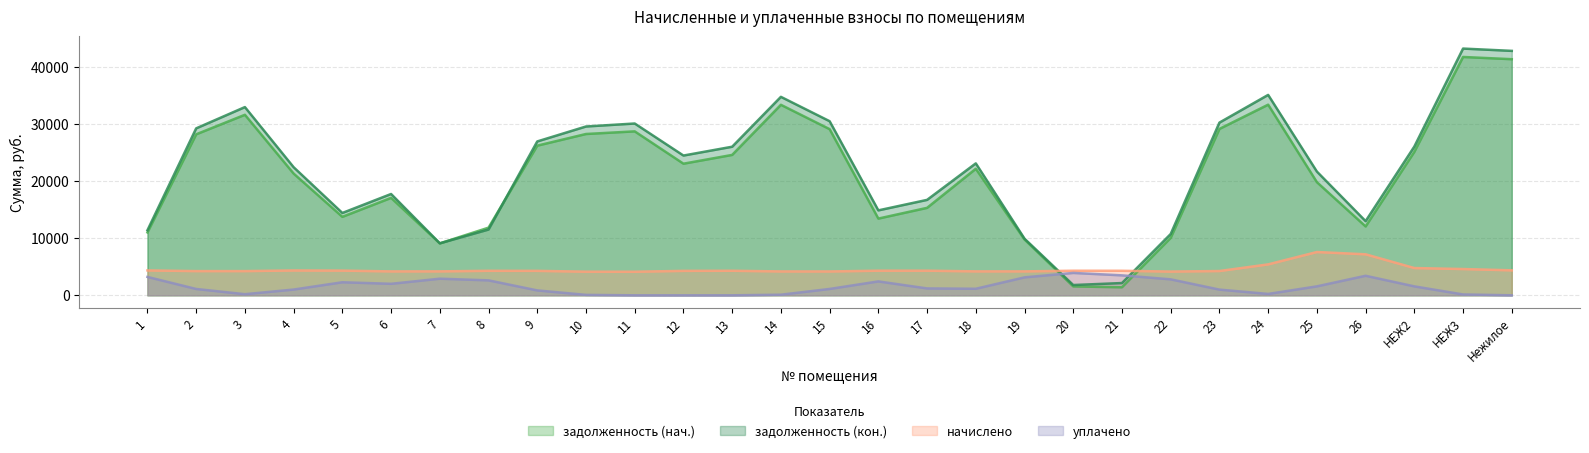

How many data points in задолженность (кон.) are above 21763?

15